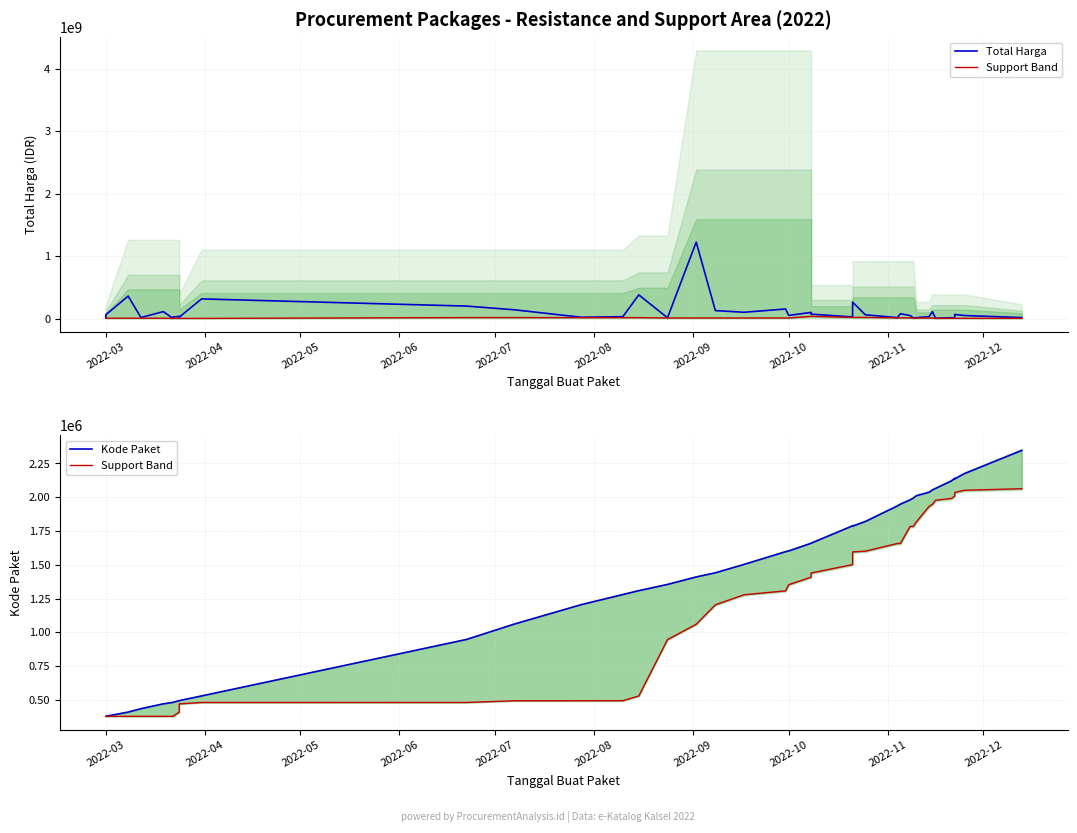

How many categories are shown in the chart?

40